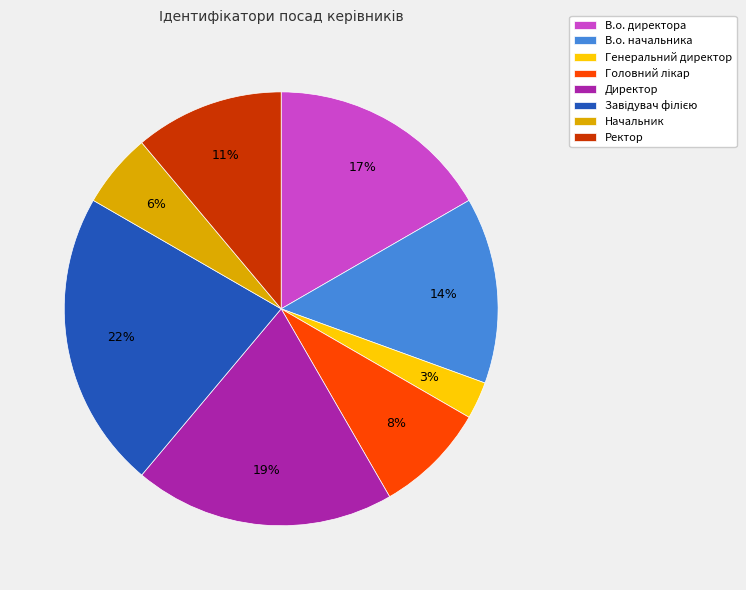

What percentage is the Ректор slice, to the nearest percent?

11%